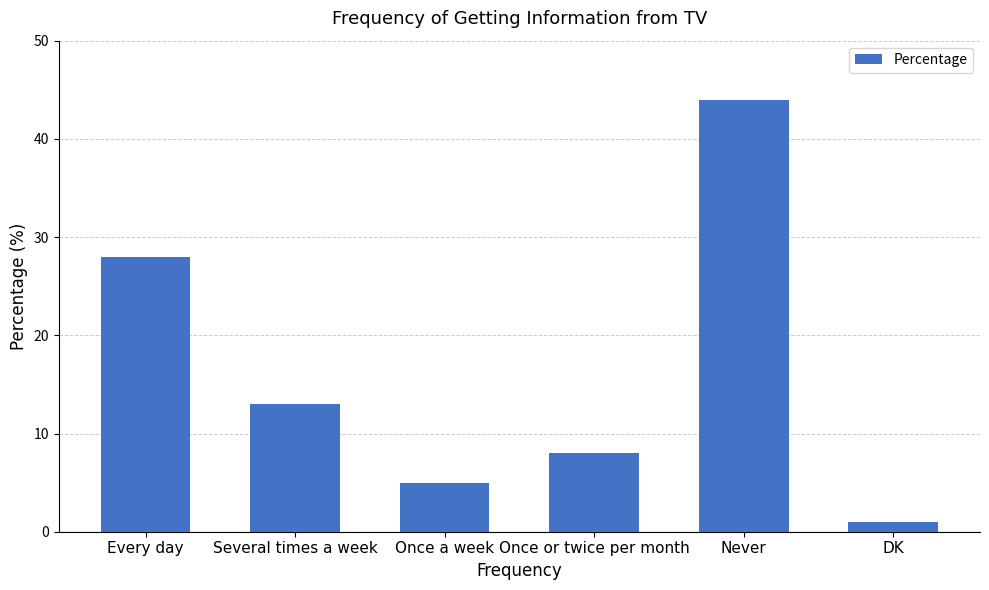

Reading right to left, list all the values displayed in this chart.

1	44	8	5	13	28